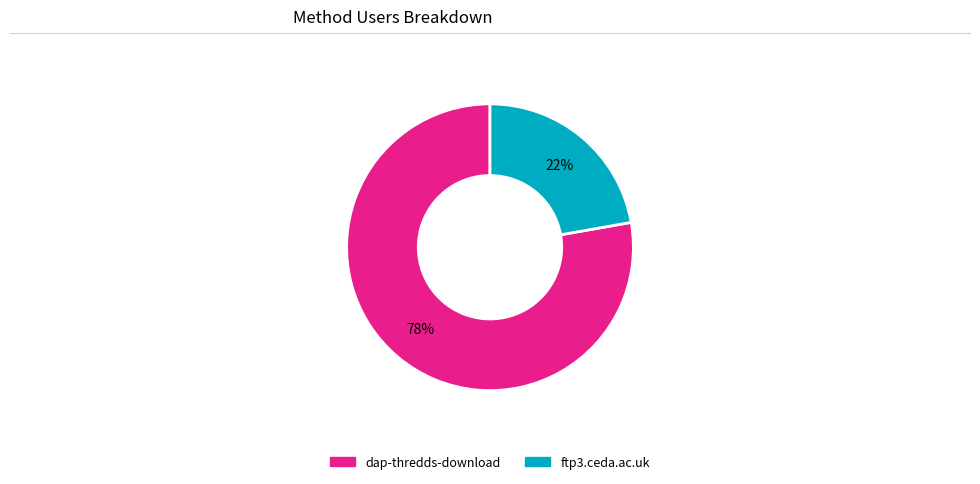

Do ftp3.ceda.ac.uk and dap-thredds-download together represent more than half of the pie?

Yes